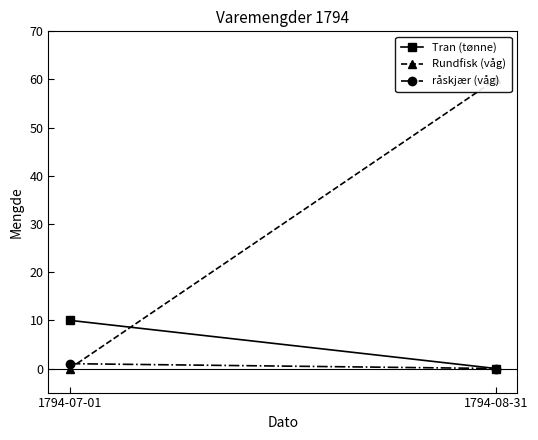

How many lines are shown in the chart?

3